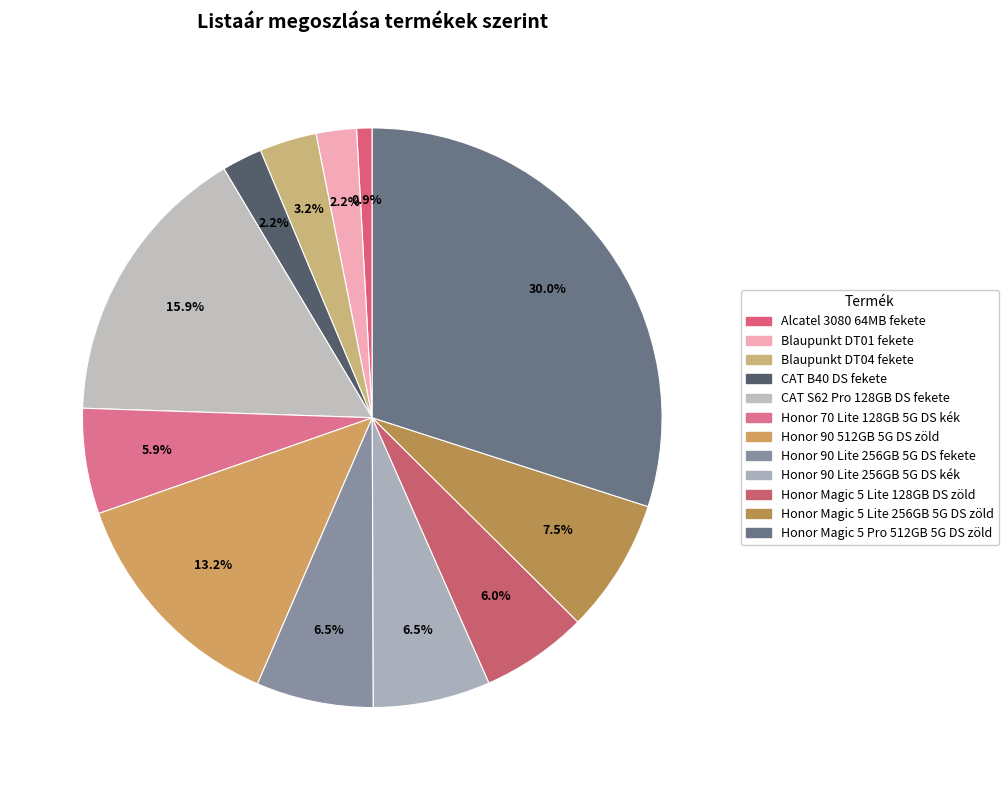

Which category has the smallest portion of the pie?

Alcatel 3080 64MB fekete